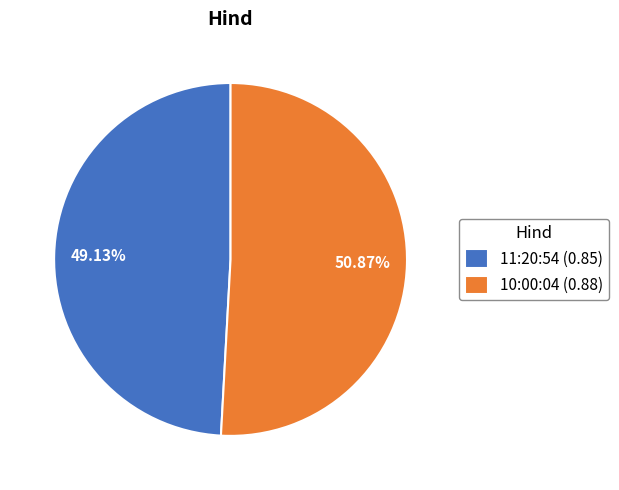

Count the number of slices in the pie.

2